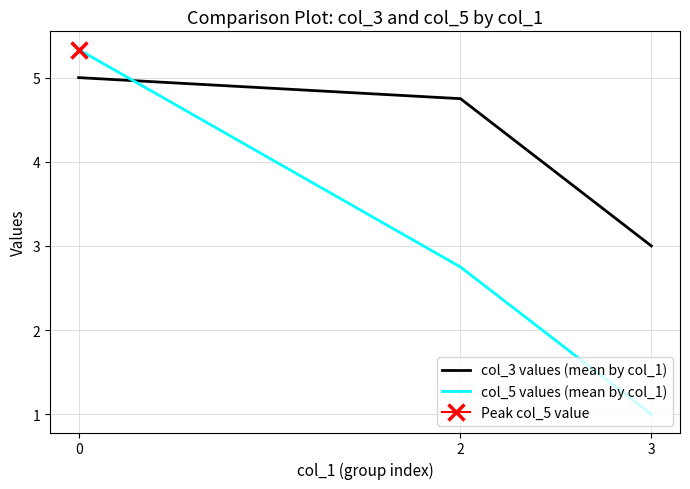

At 3, list the series in order from largest to smallest.

col_3 values (mean by col_1), col_5 values (mean by col_1)